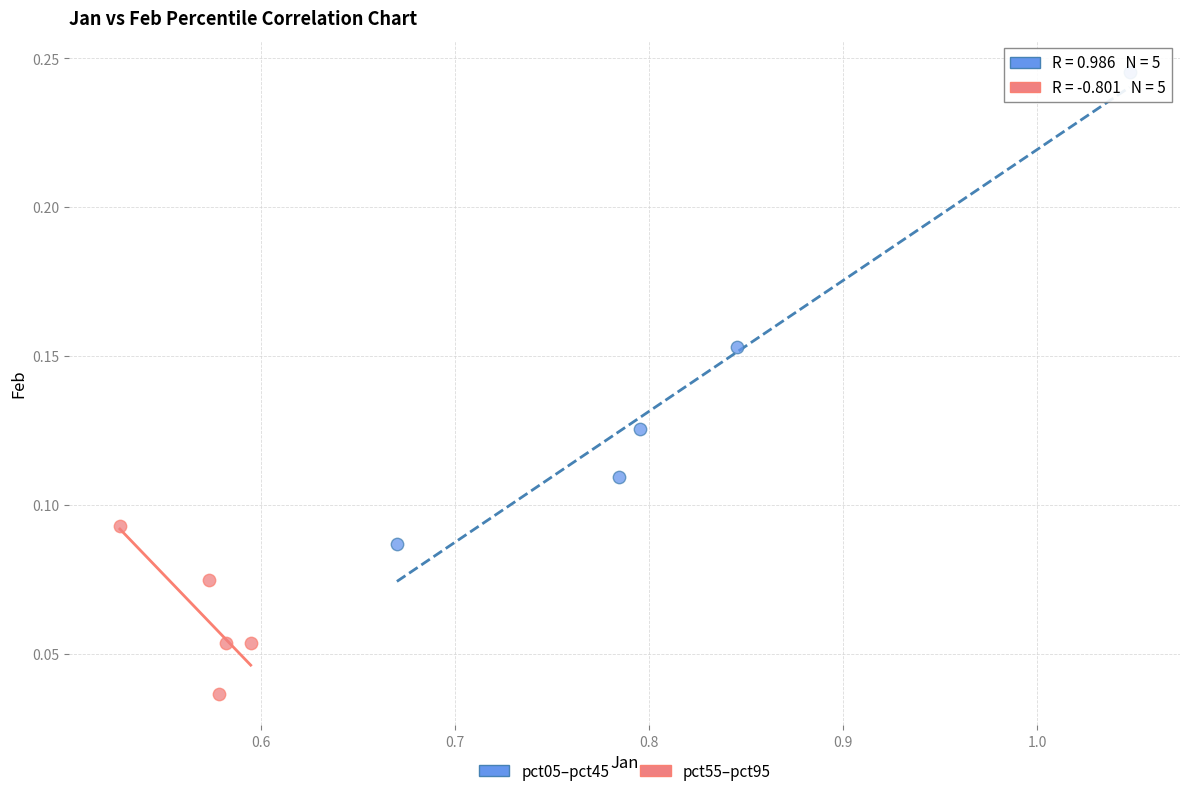

Which series contains the lowest Y value?

pct55–pct95